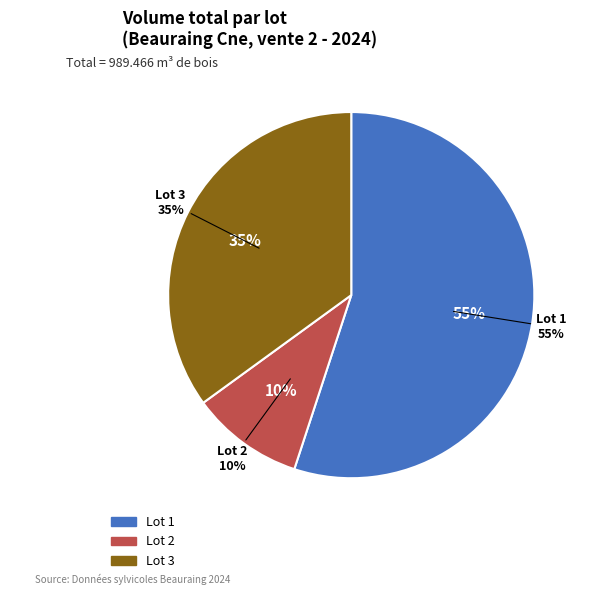

Which has a higher value, Lot 3 or Lot 1?

Lot 1